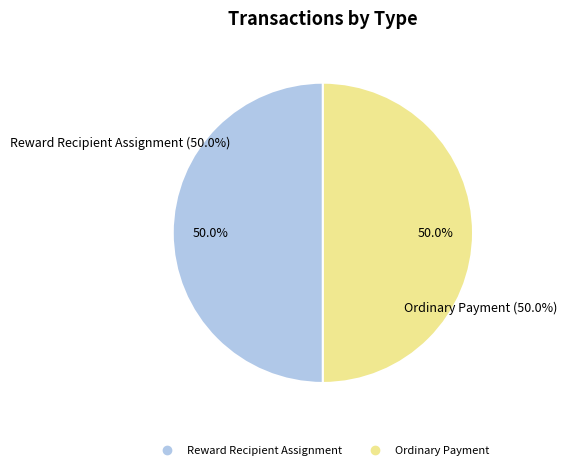

Between Ordinary Payment and Reward Recipient Assignment, which is larger?

Ordinary Payment